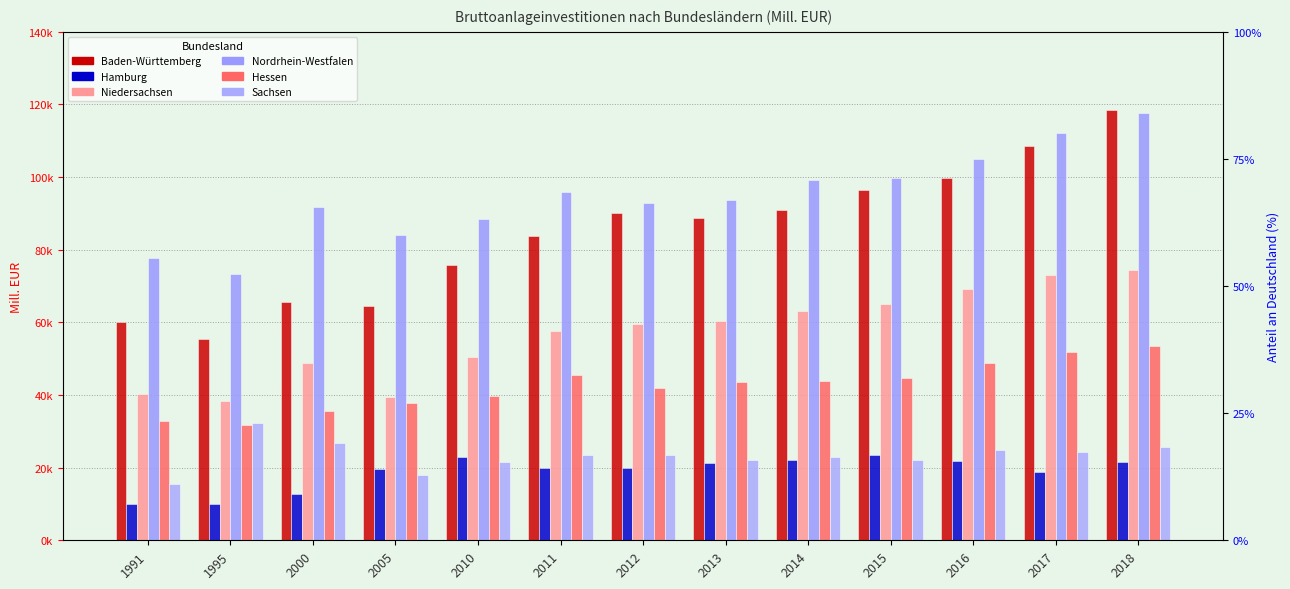

Rank the categories by Sachsen value from lowest to highest.

1991, 2005, 2010, 2015, 2013, 2014, 2012, 2011, 2017, 2016, 2018, 2000, 1995